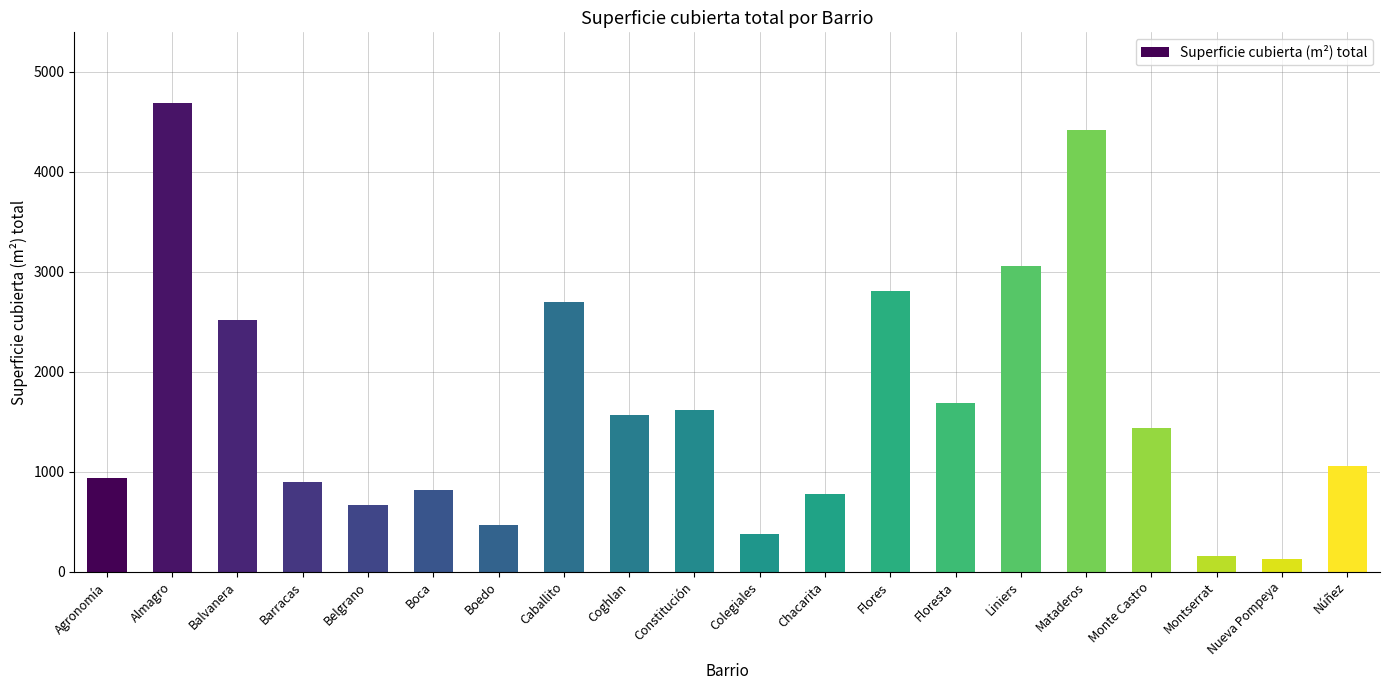

What is the approximate value at Almagro, to the nearest 50?

4700